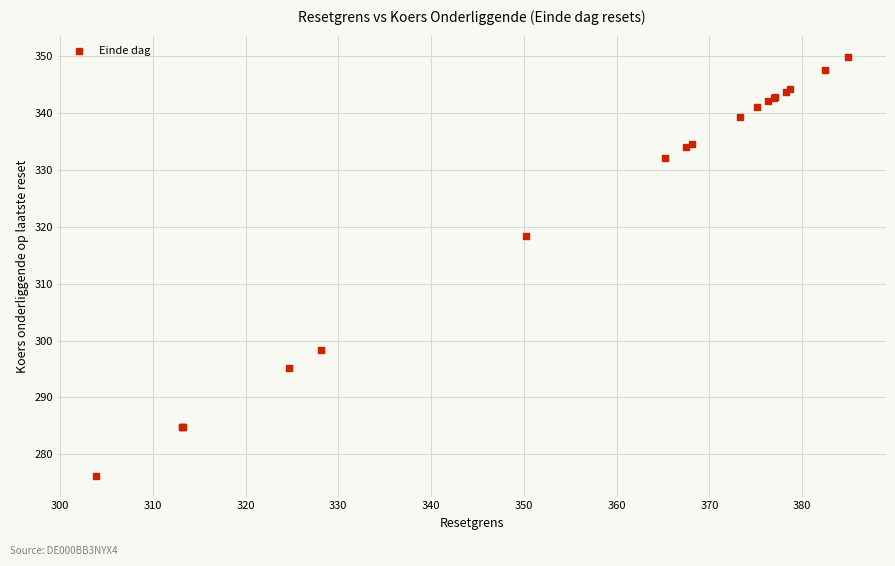

What Y value in the scatter plot is closest to 313?

318.4